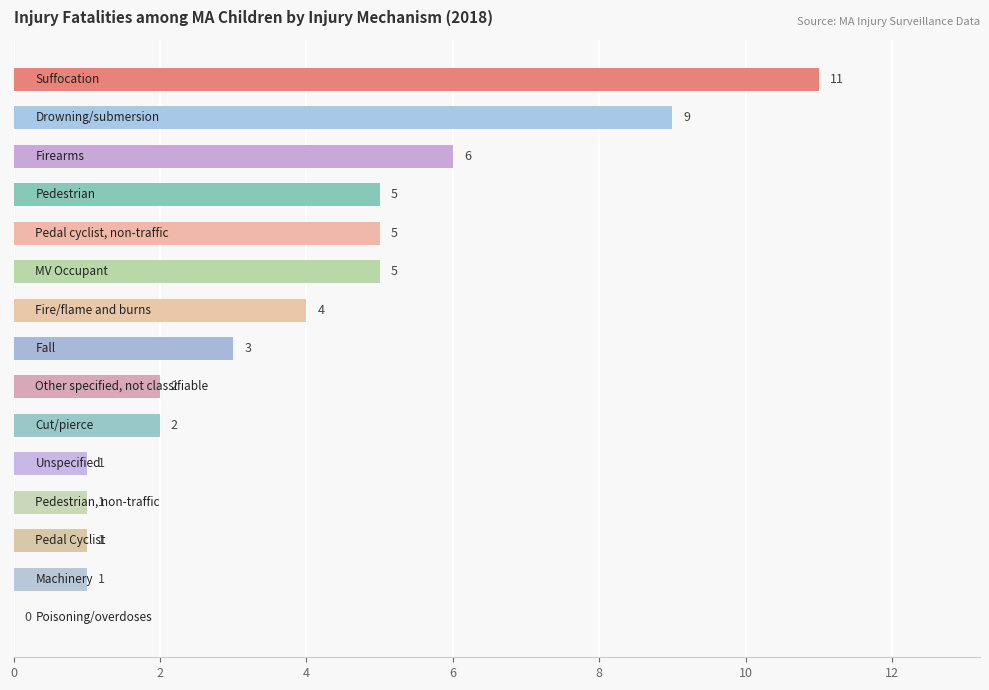

Count the number of data series in this chart.

1